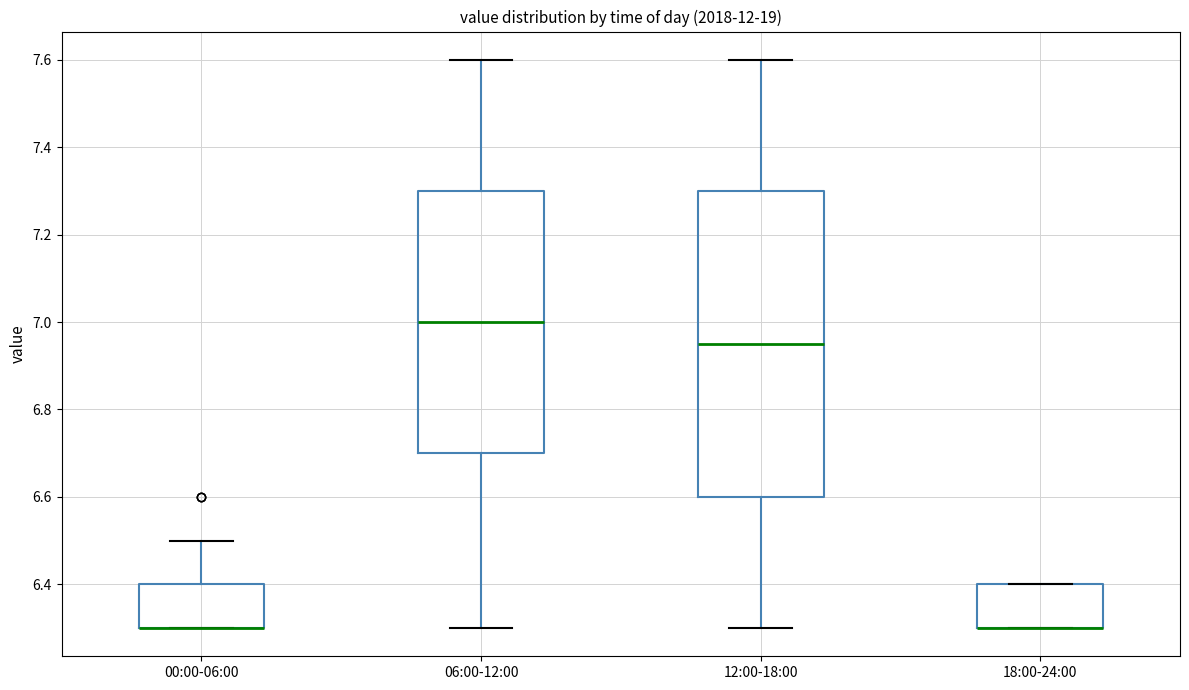

Reading left to right, transcribe this box plot: for each box, give where its median line is, the range the box spans, and where its two whiskers end, as read against the y-axis. The values are not printed on the chart, so give them approximately, as read against the axis.

00:00-06:00: median 6.30 (drawn on the box's lower edge), box 6.30 to 6.40, whiskers 6.30 to 6.50
06:00-12:00: median 7.00, box 6.70 to 7.30, whiskers 6.30 to 7.60
12:00-18:00: median 6.96, box 6.60 to 7.30, whiskers 6.30 to 7.60
18:00-24:00: median 6.30 (drawn on the box's lower edge), box 6.30 to 6.40, whiskers 6.30 to 6.40